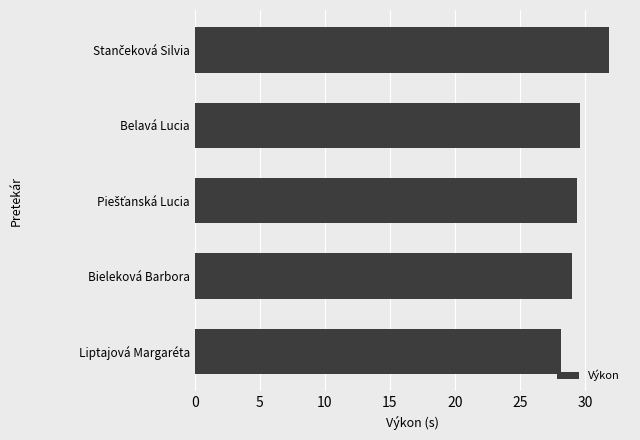

Reading top to bottom, list all the values displayed in this chart.

31.9	29.6	29.4	29.0	28.2